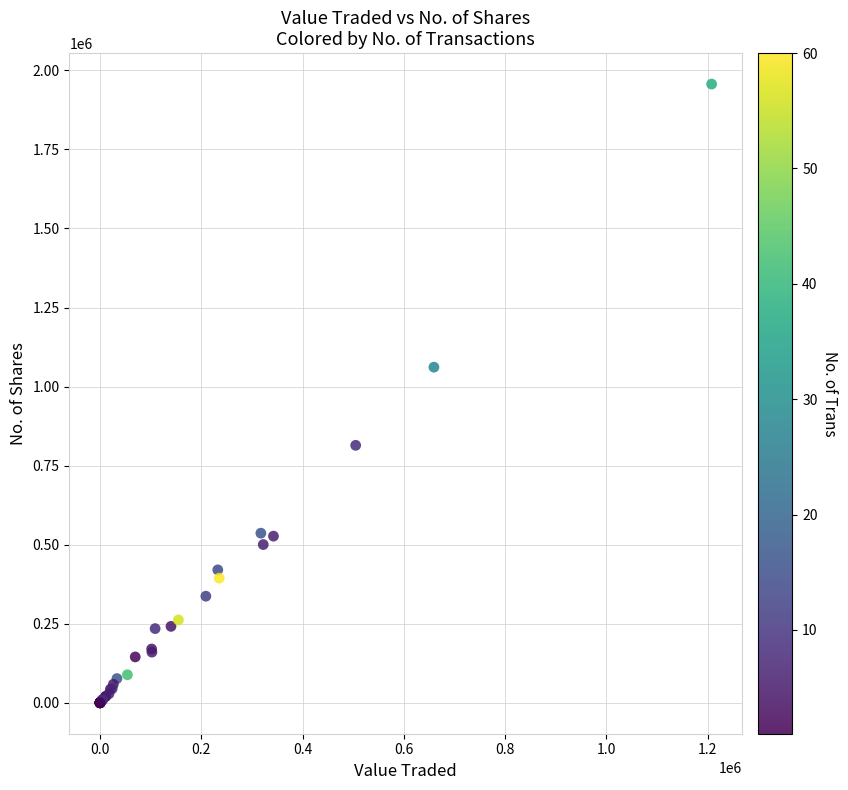

What Y value in the scatter plot is closest to 978362?

1061344